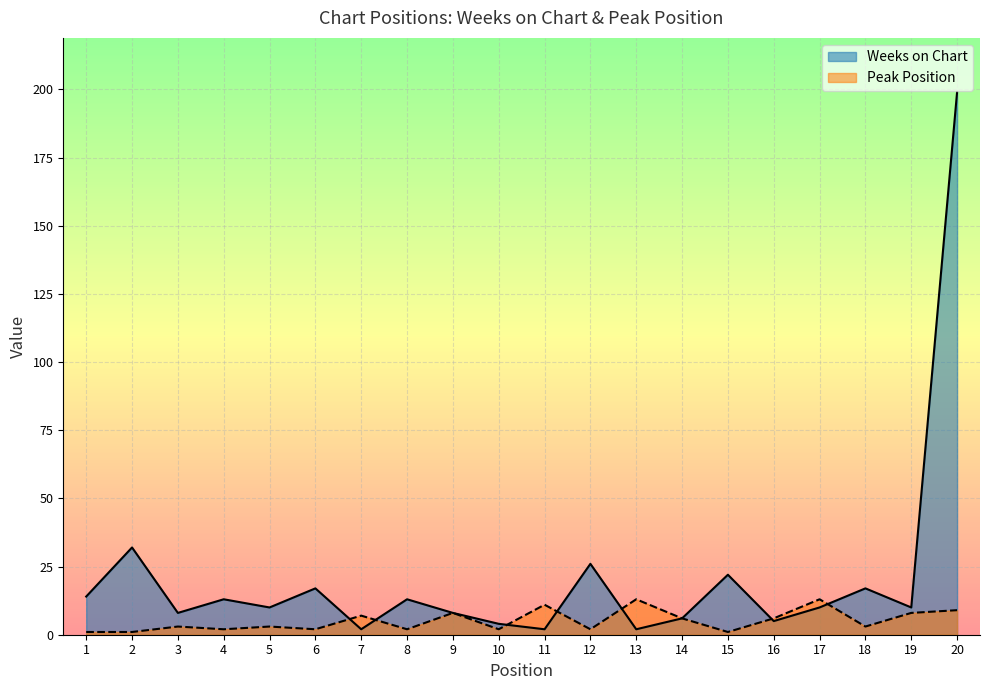

What is the difference between the Weeks on Chart values at 9 and 12?

18